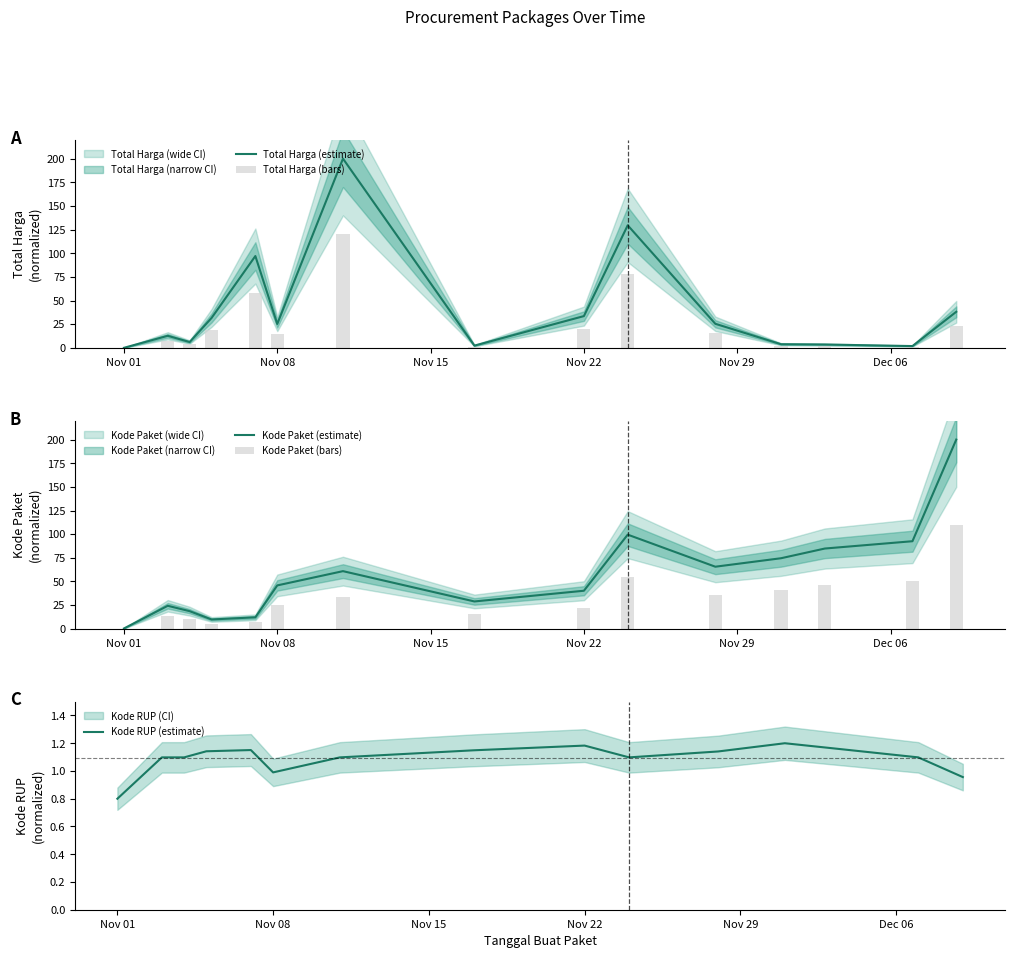

What is the lowest value of the Kode RUP (estimate) series?

0.8